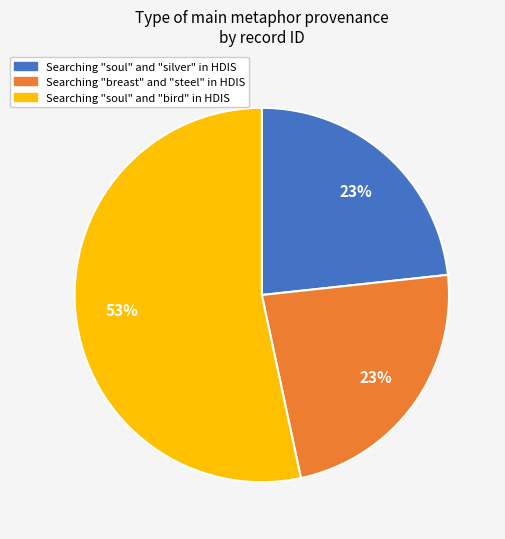

What is the ratio of the value at Searching "soul" and "bird" in HDIS to the value at Searching "breast" and "steel" in HDIS?

2.3